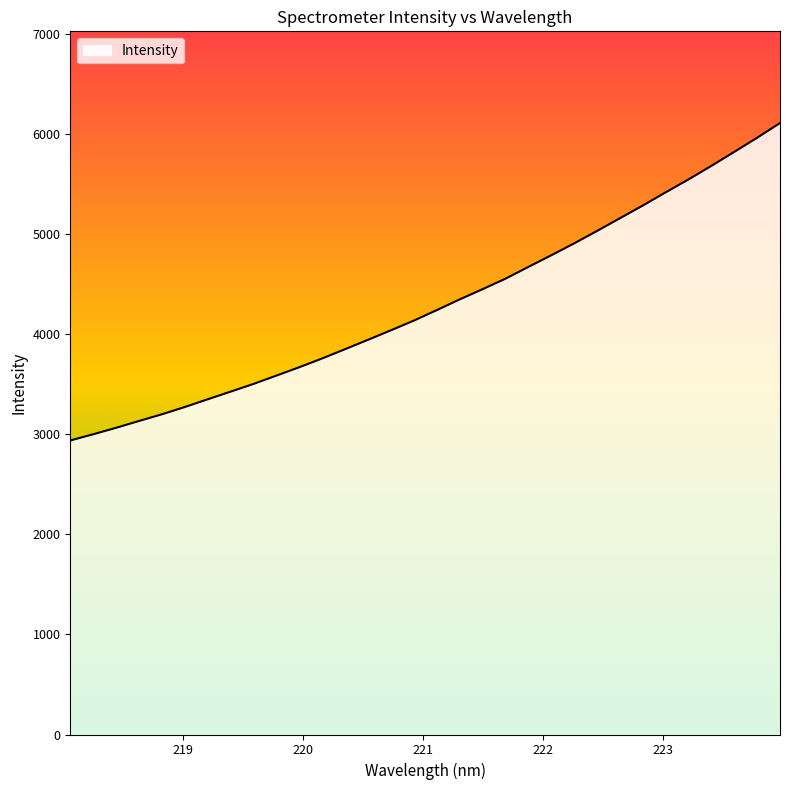

What is the difference between the maximum and minimum values?

3172.5